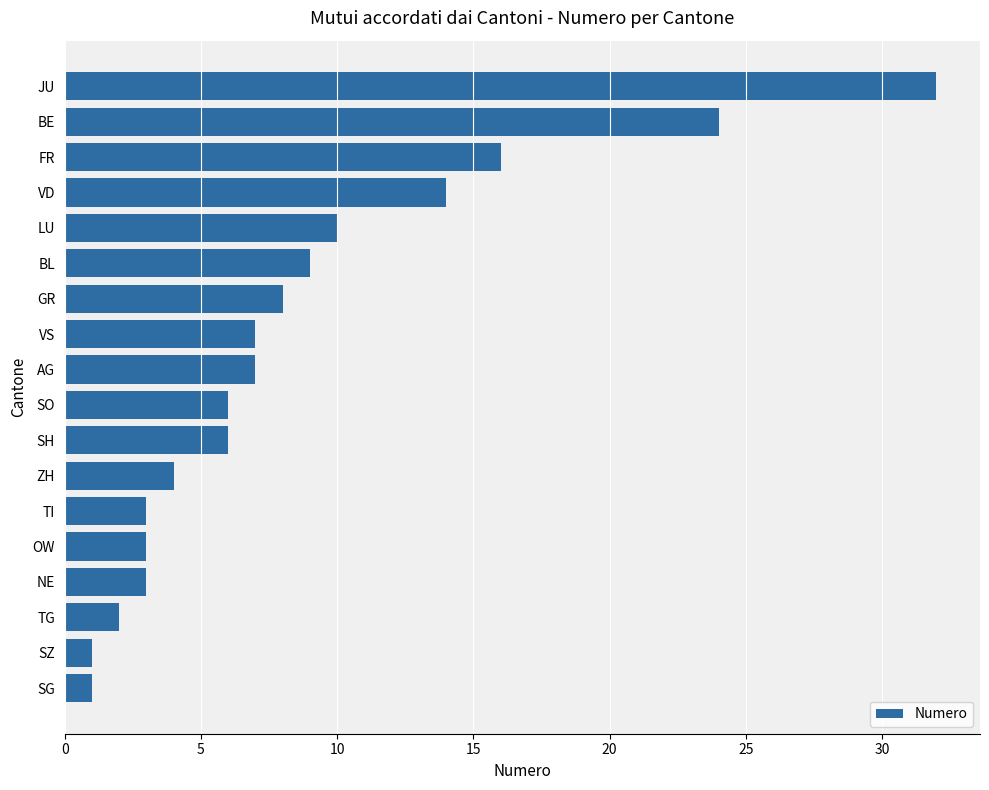

How many data points does each series have?

18